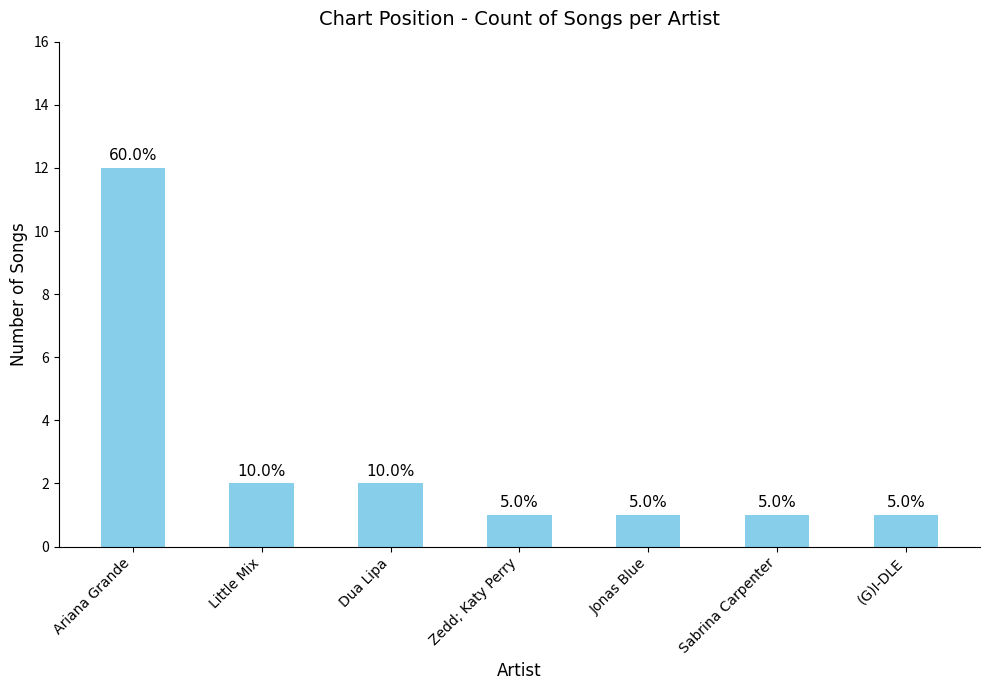

Does the chart contain stacked bars?

No